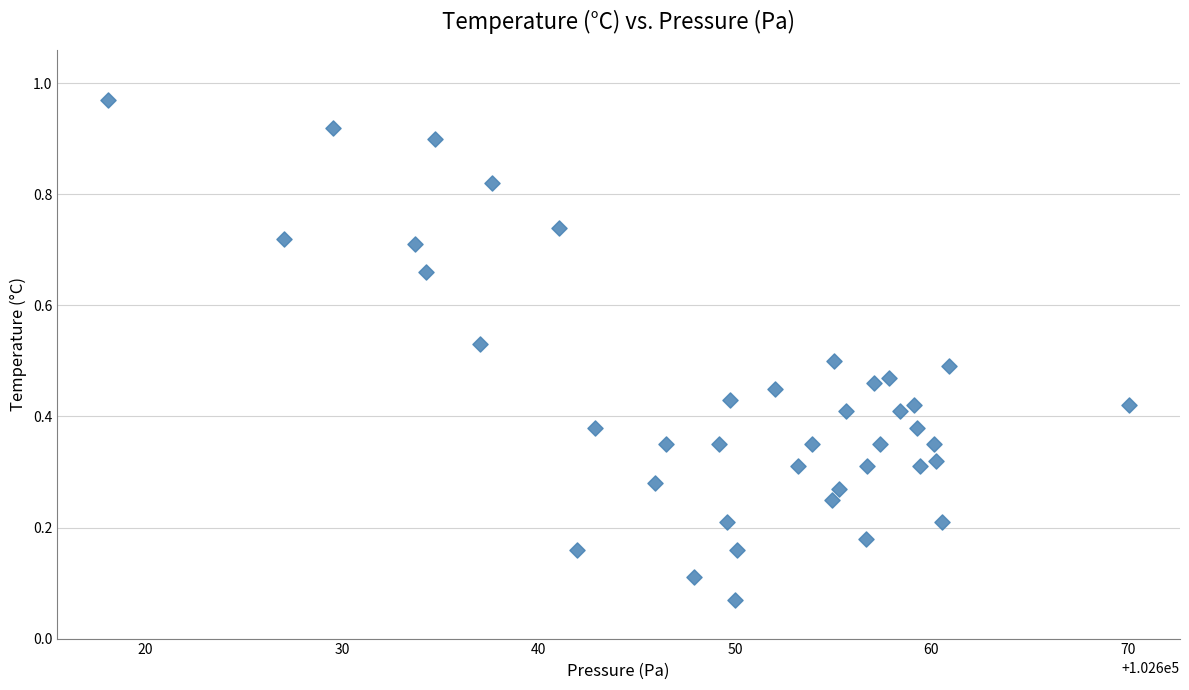

What is the range of X values (max minus min)?

52.0